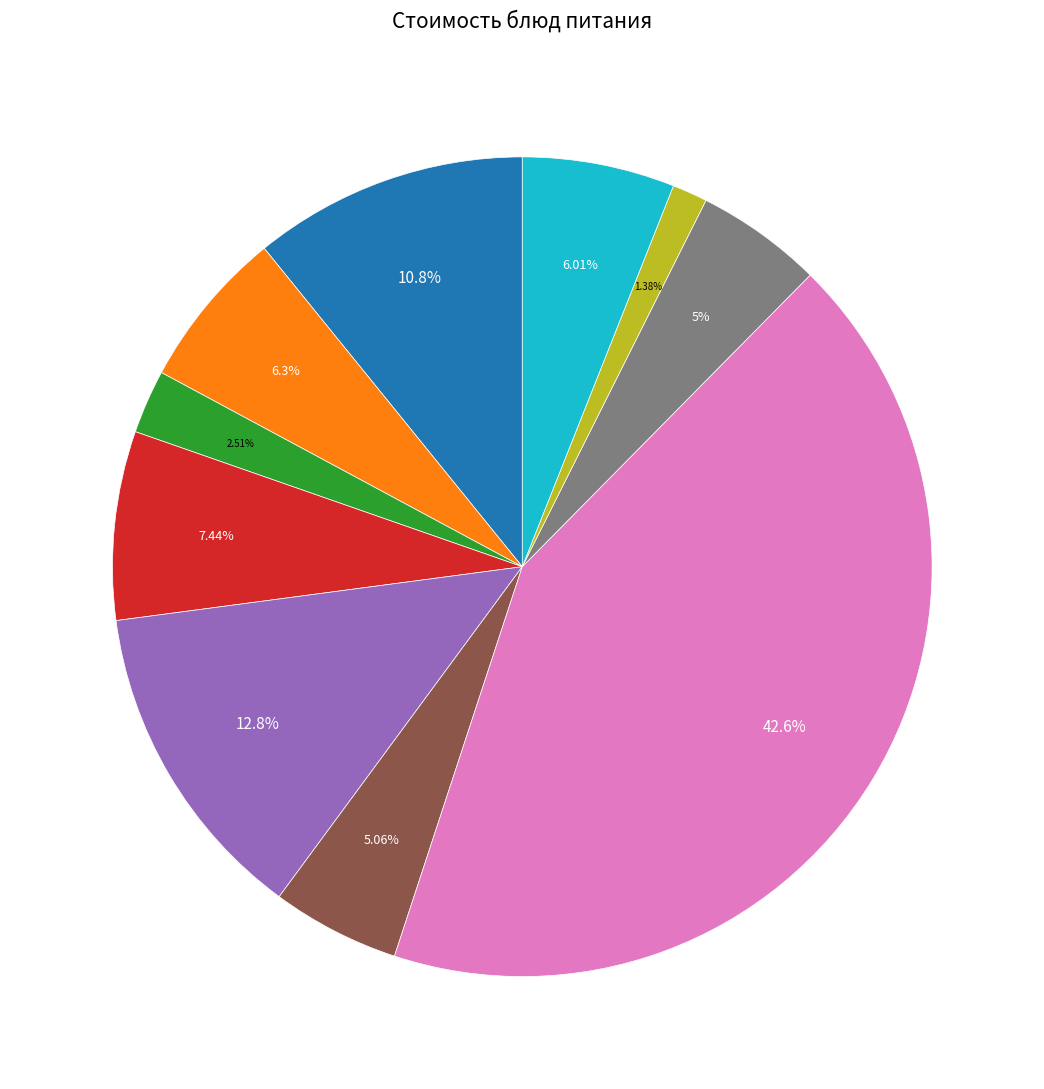

Does any single category account for the majority?

No